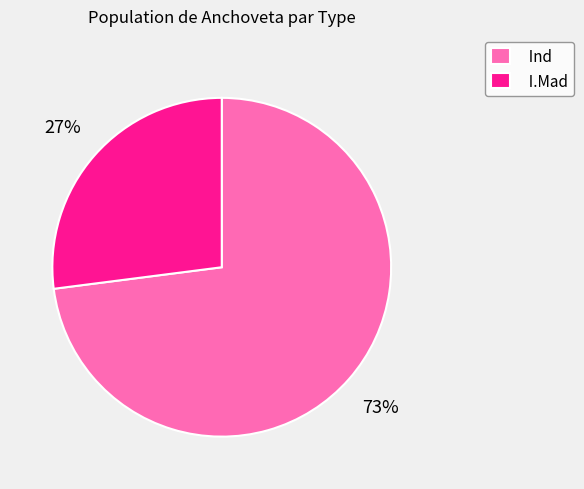

To the nearest percent, what is the difference between the I.Mad and Ind slice percentages?

46%